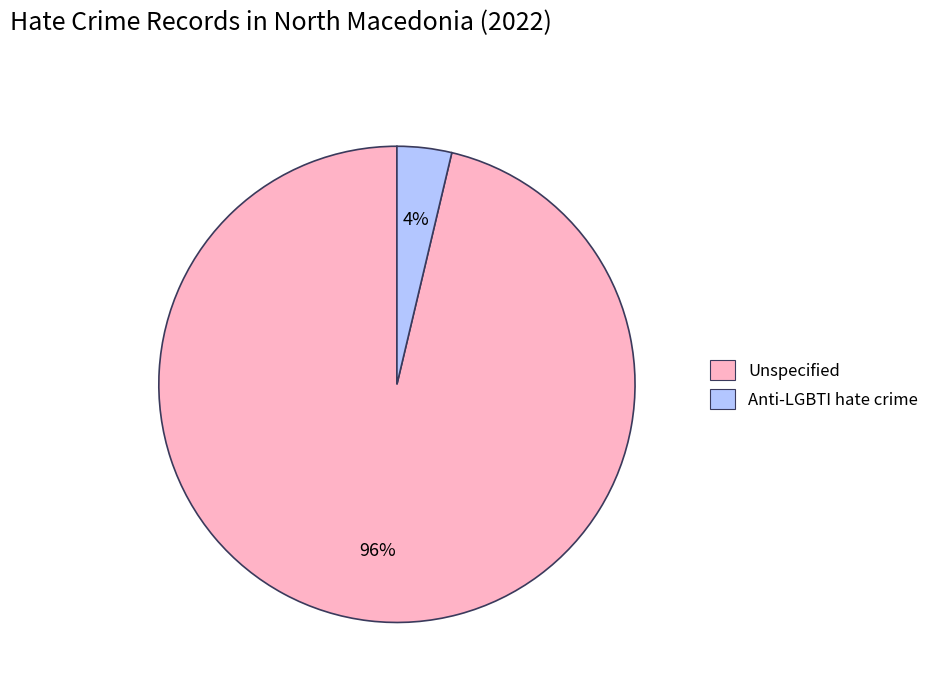

To the nearest percent, what is the average slice percentage?

50%